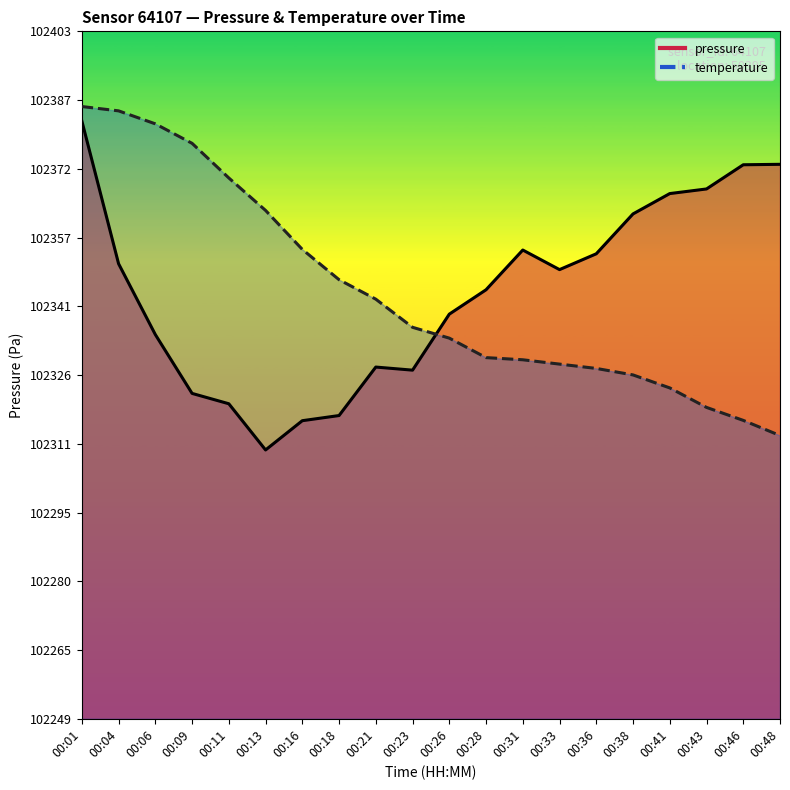

Rank the categories by pressure value from highest to lowest.

00:01, 00:48, 00:46, 00:43, 00:41, 00:38, 00:31, 00:36, 00:04, 00:33, 00:28, 00:26, 00:06, 00:21, 00:23, 00:09, 00:11, 00:18, 00:16, 00:13